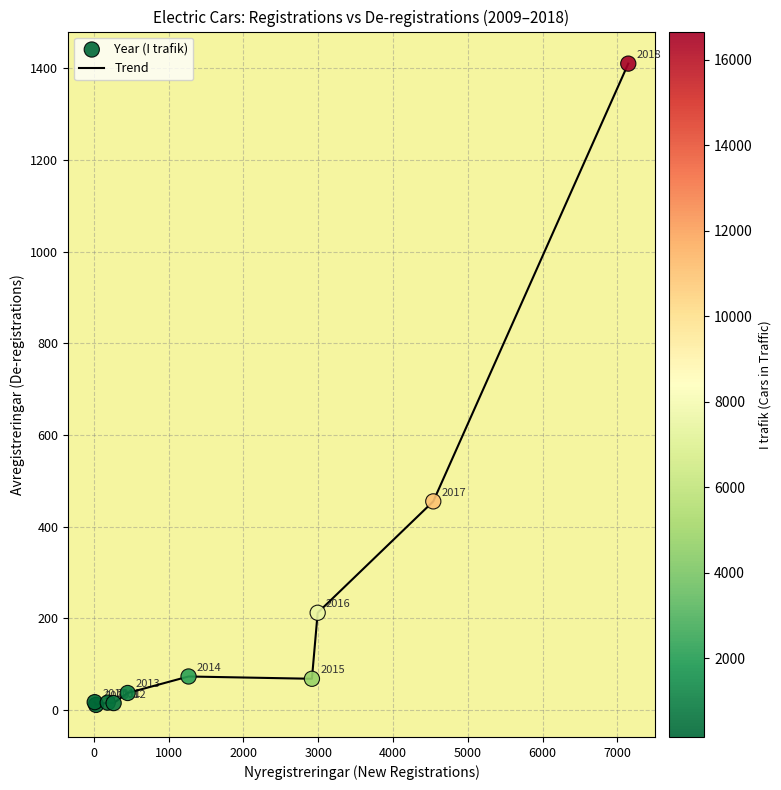

What is the minimum value shown in the chart?

11